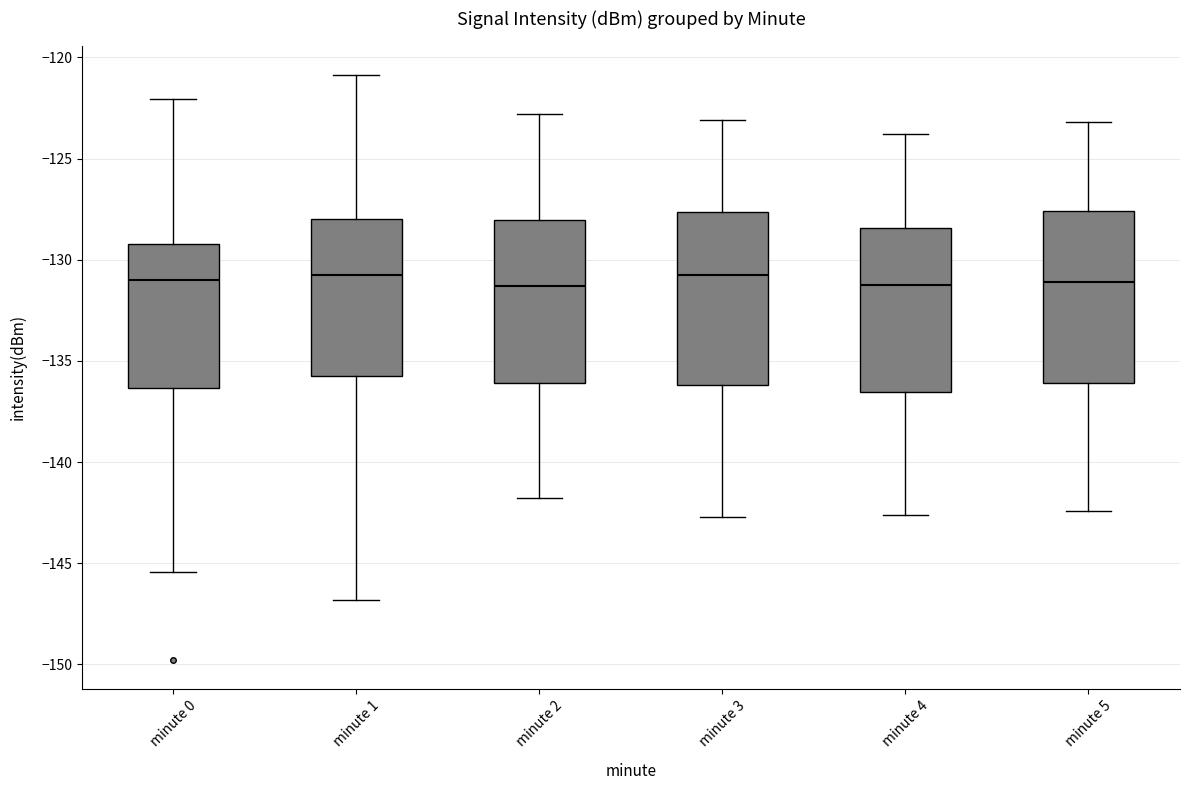

Reading left to right, transcribe this box plot: for each box, give where its median line is, the range the box spans, and where its two whiskers end, as read against the y-axis. The values are not printed on the chart, so give them approximately, as read against the axis.

minute 0: median -131.0, box -136.5 to -129.0, whiskers -145.5 to -122.0
minute 1: median -130.5, box -135.5 to -128.0, whiskers -147.0 to -121.0
minute 2: median -131.5, box -136.0 to -128.0, whiskers -142.0 to -123.0
minute 3: median -130.5, box -136.0 to -127.5, whiskers -142.5 to -123.0
minute 4: median -131.0, box -136.5 to -128.5, whiskers -142.5 to -124.0
minute 5: median -131.0, box -136.0 to -127.5, whiskers -142.5 to -123.0